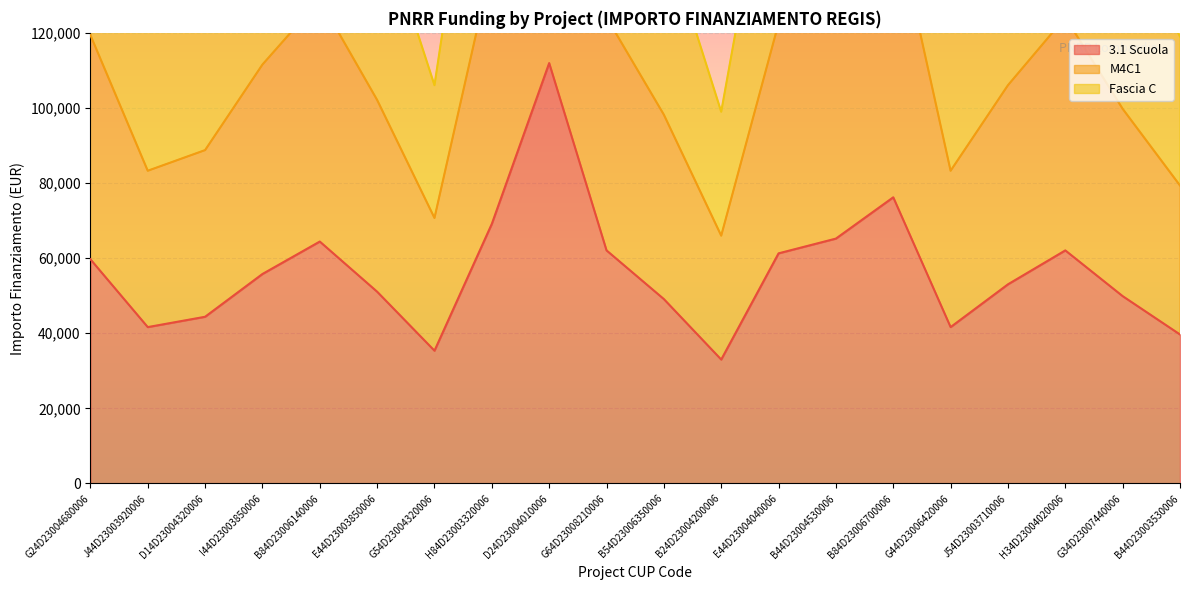

Rank the categories by 3.1 Scuola value from highest to lowest.

D24D23004010006, B84D23006700006, H84D23003320006, B44D23004530006, B84D23006140006, G64D23008210006, H34D23004020006, E44D23004040006, G24D23004680006, I44D23003850006, J54D23003710006, E44D23003850006, G34D23007440006, B54D23006350006, D14D23004320006, J44D23003920006, G44D23006420006, B44D23003530006, G54D23004320006, B24D23004200006